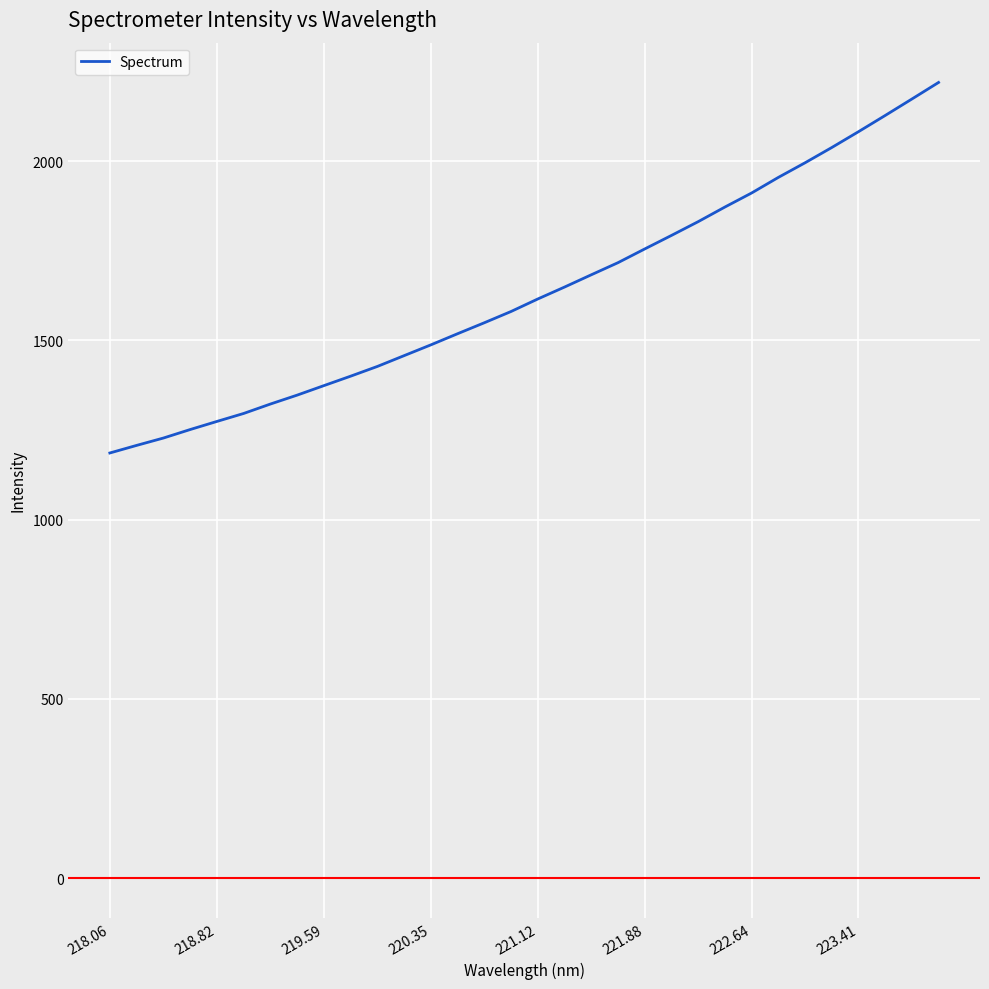

What is the difference between the maximum and minimum values?

1033.5